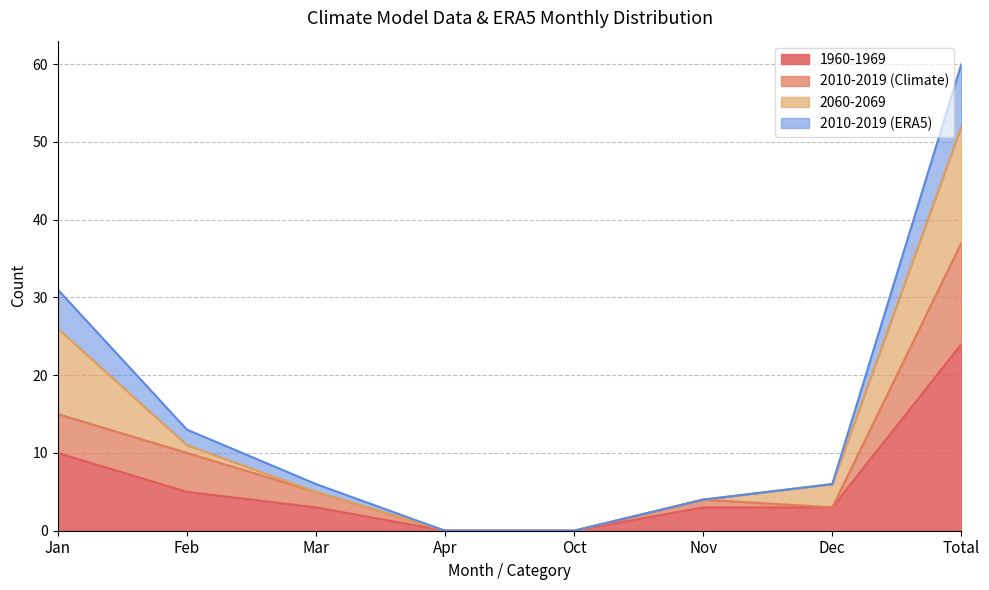

True or false: 2010-2019 (Climate) and 2010-2019 (ERA5) intersect in this chart.

False